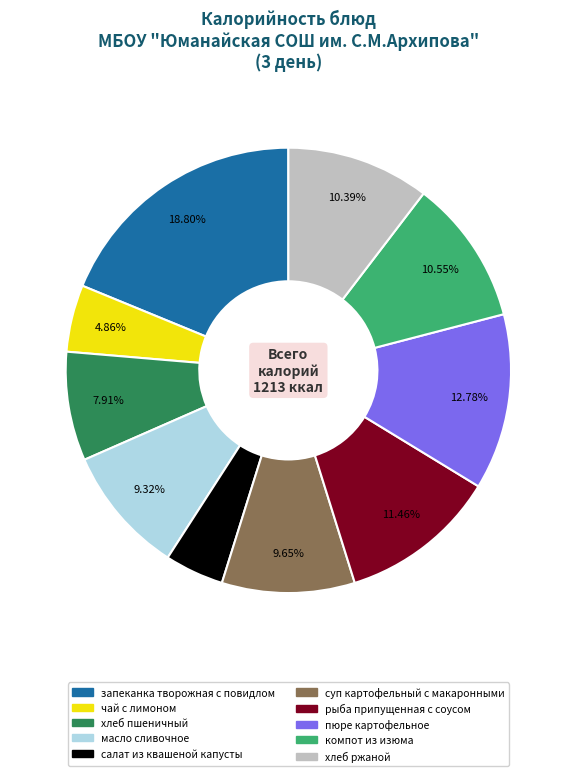

Is чай с лимоном the majority of the pie?

No